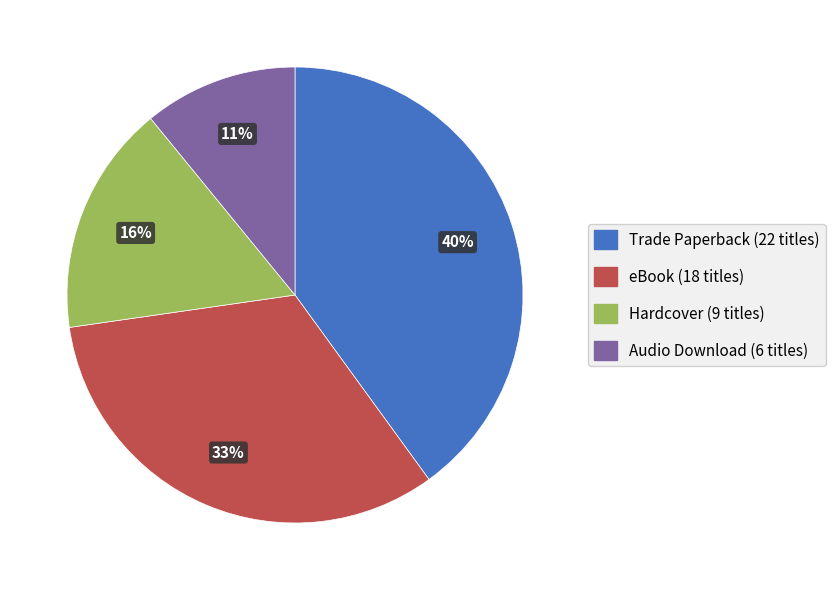

Which category has the biggest portion of the pie?

Trade Paperback